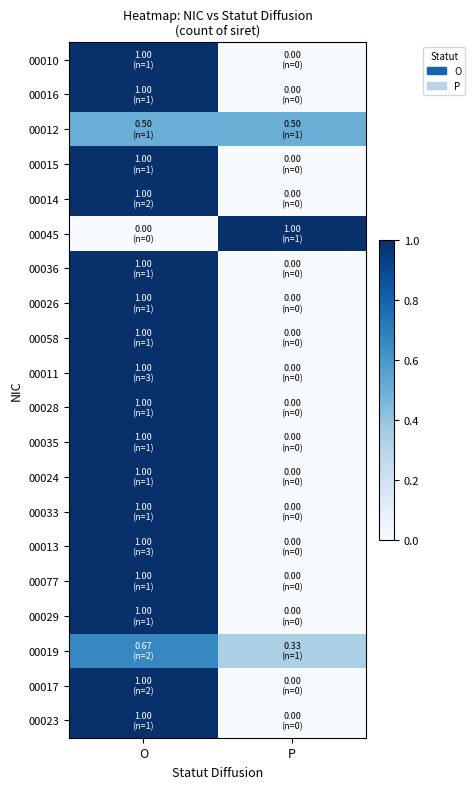

Count the number of data series in this chart.

20